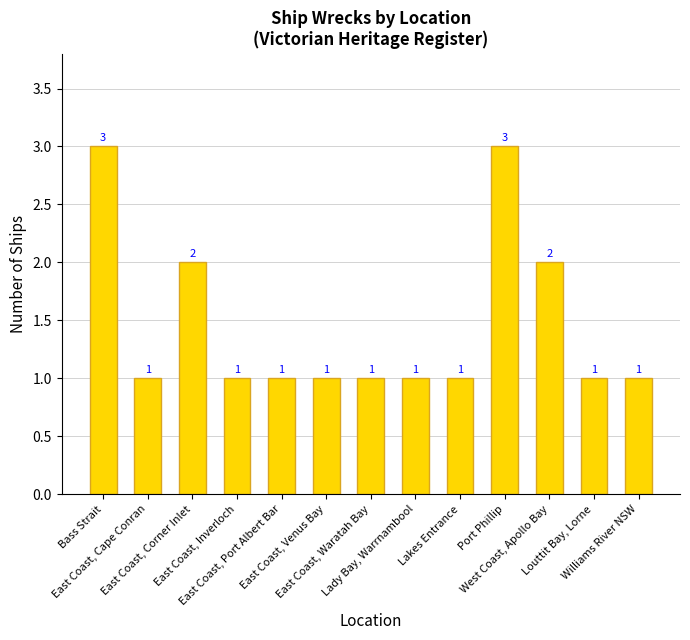

What is the minimum value shown in the chart?

1